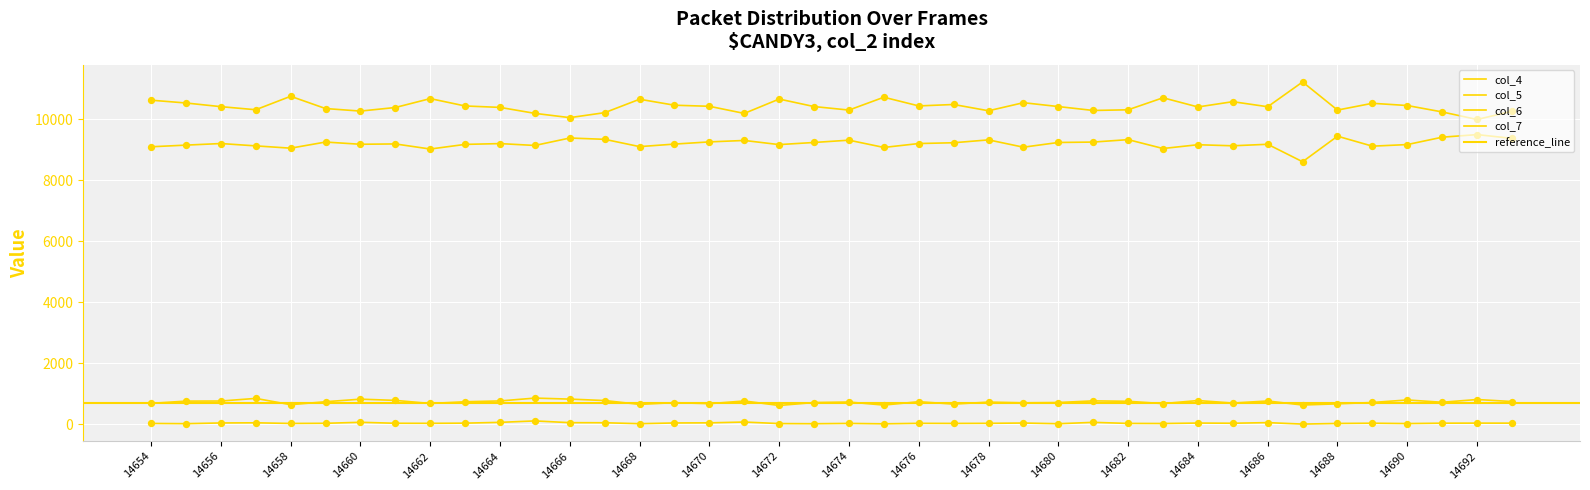

At which category is the sum across all series the highest?

14658